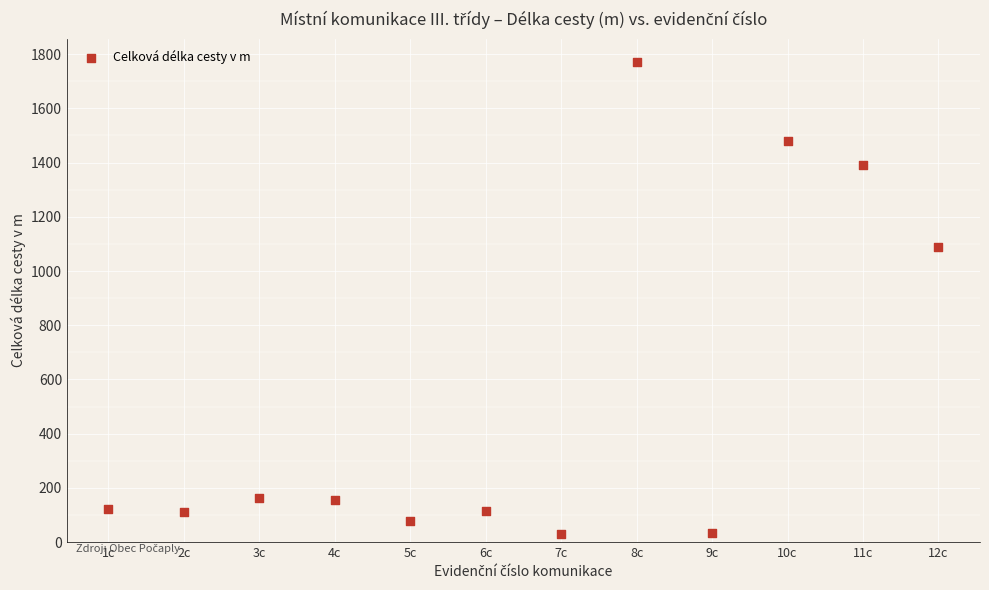

What Y value in the scatter plot is closest to 900?

1090